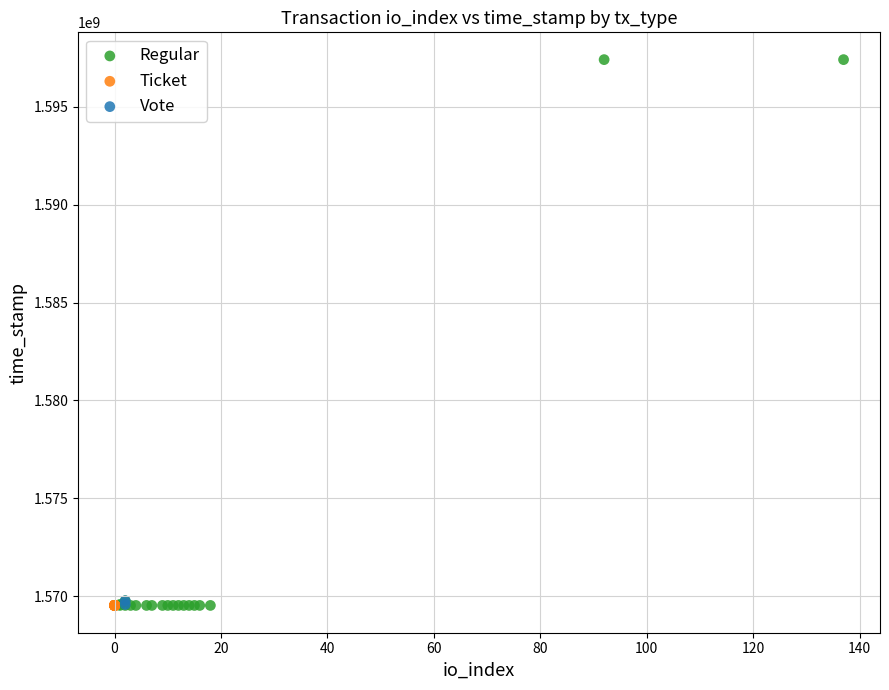

What are all the series names shown in the legend?

Regular, Ticket, Vote